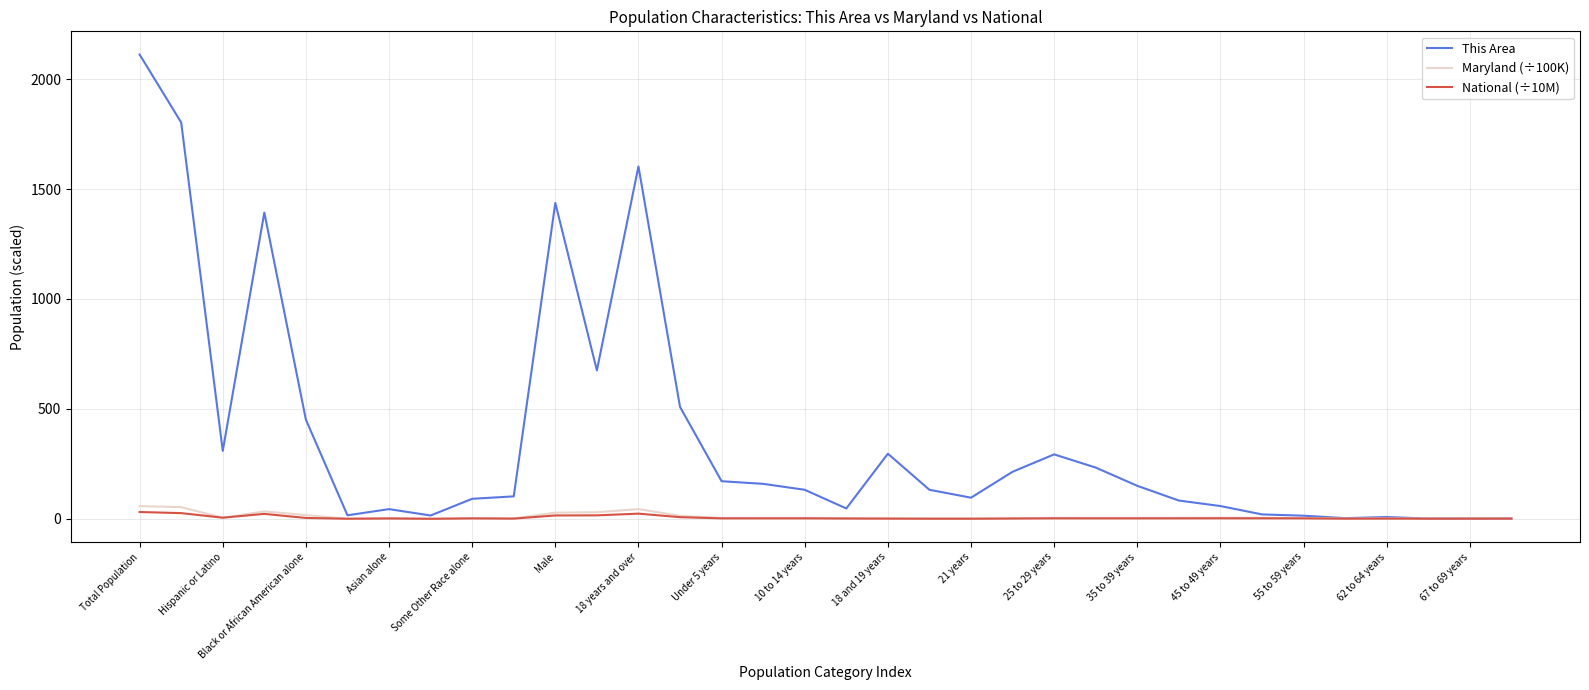

What is the greatest value displayed?

2112.0